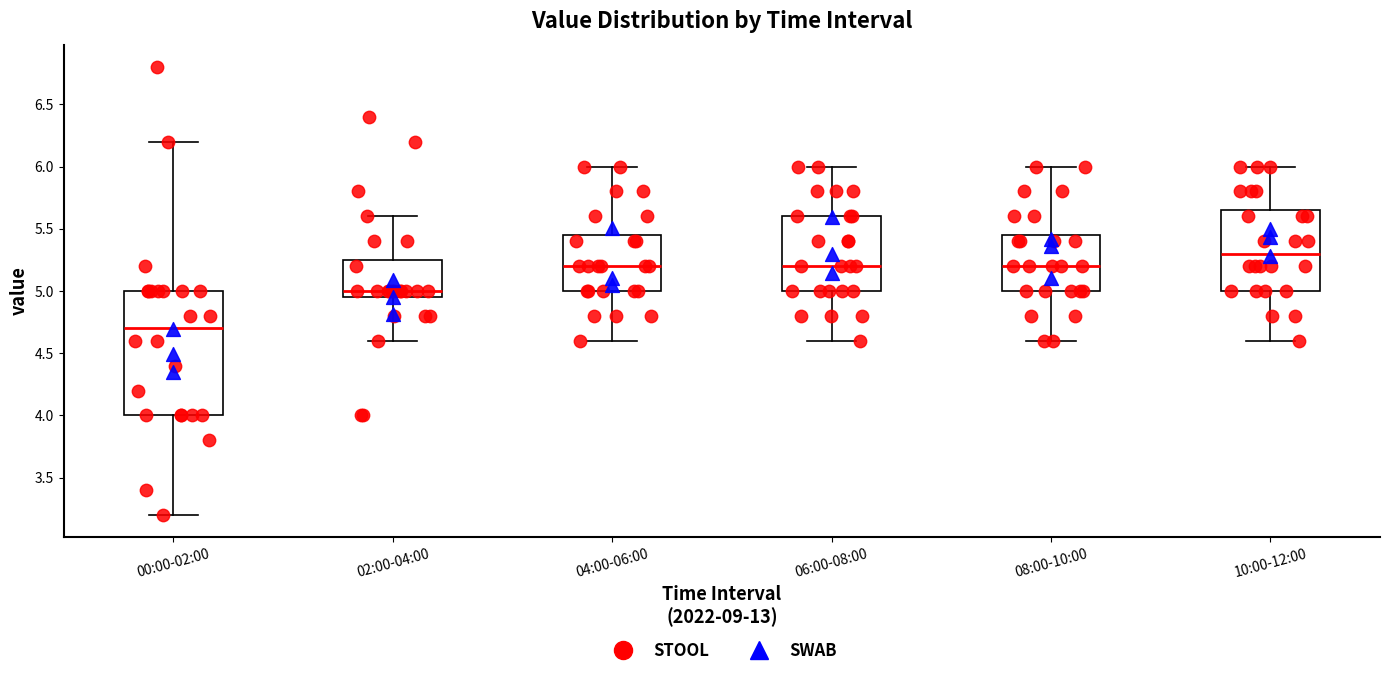

Reading left to right, read every box against the y-axis: the position of its median line, the range the box covers, and the ends of its whiskers. The values are not printed on the chart, so give them approximately, as read against the axis.

00:00-02:00: median 4.70, box 4.00 to 5.00, whiskers 3.20 to 6.20
02:00-04:00: median 5.00, box 4.95 to 5.25, whiskers 4.60 to 5.60
04:00-06:00: median 5.20, box 5.00 to 5.45, whiskers 4.60 to 6.00
06:00-08:00: median 5.20, box 5.00 to 5.60, whiskers 4.60 to 6.00
08:00-10:00: median 5.20, box 5.00 to 5.45, whiskers 4.60 to 6.00
10:00-12:00: median 5.30, box 5.00 to 5.65, whiskers 4.60 to 6.00